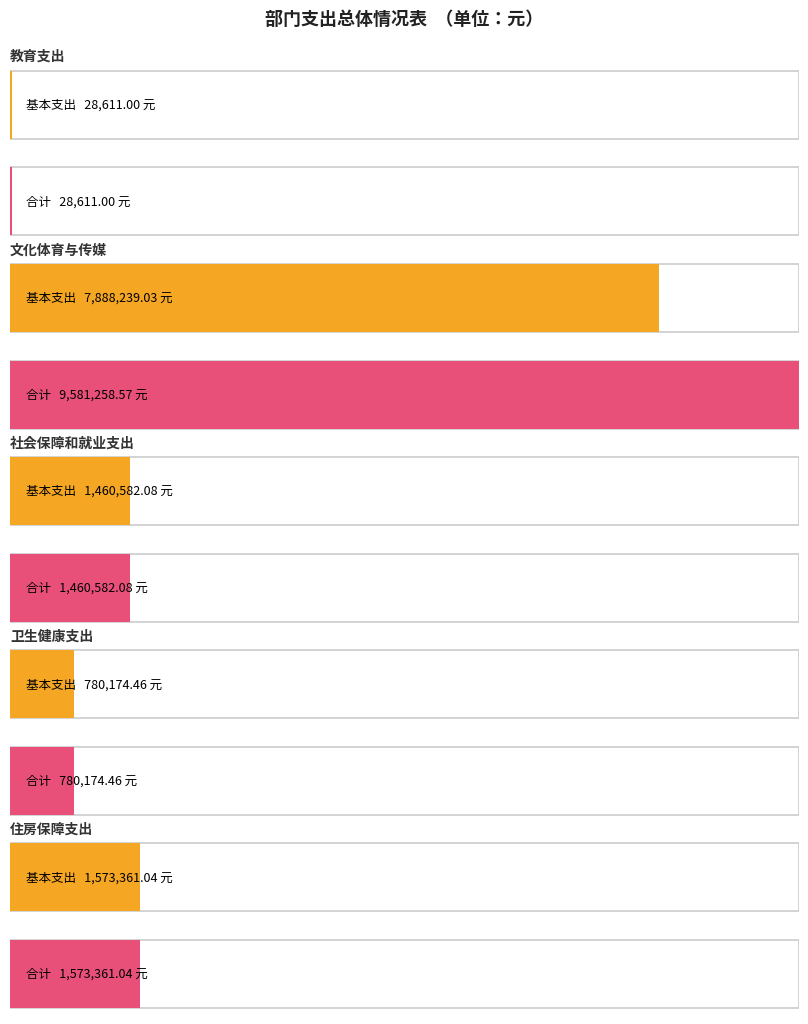

List the labels in order of 合计 value, largest first.

文化体育与传媒, 住房保障支出, 社会保障和就业支出, 卫生健康支出, 教育支出